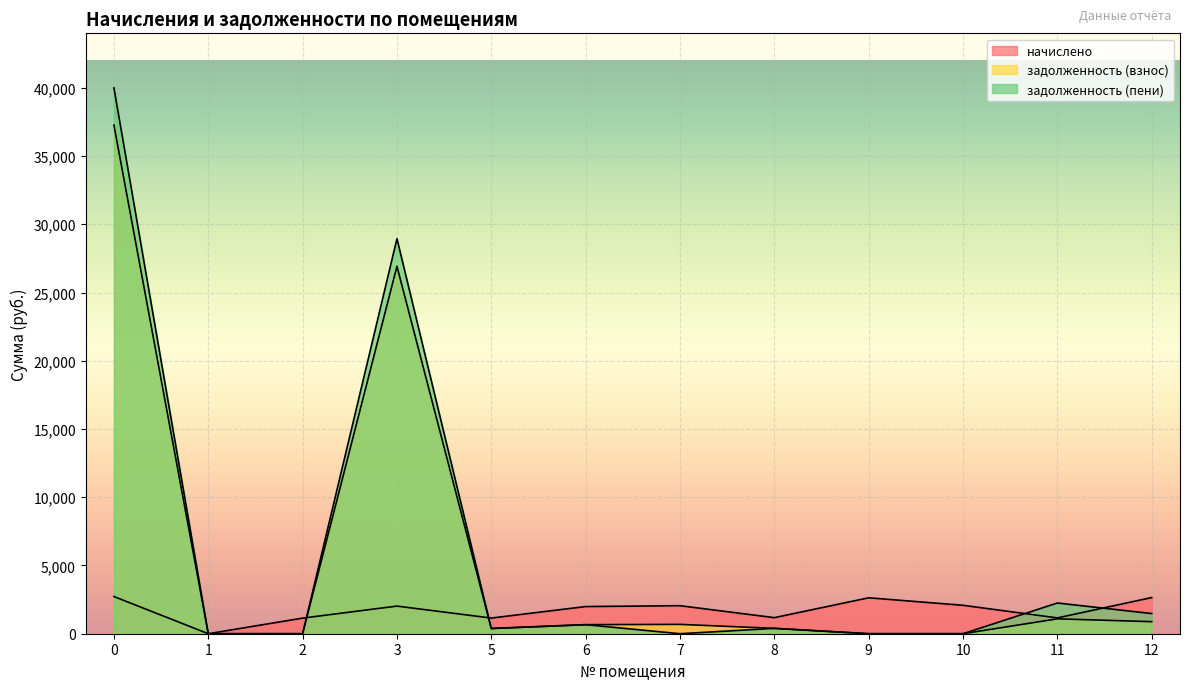

What is the highest value of the задолженность (пени) series?

39989.8